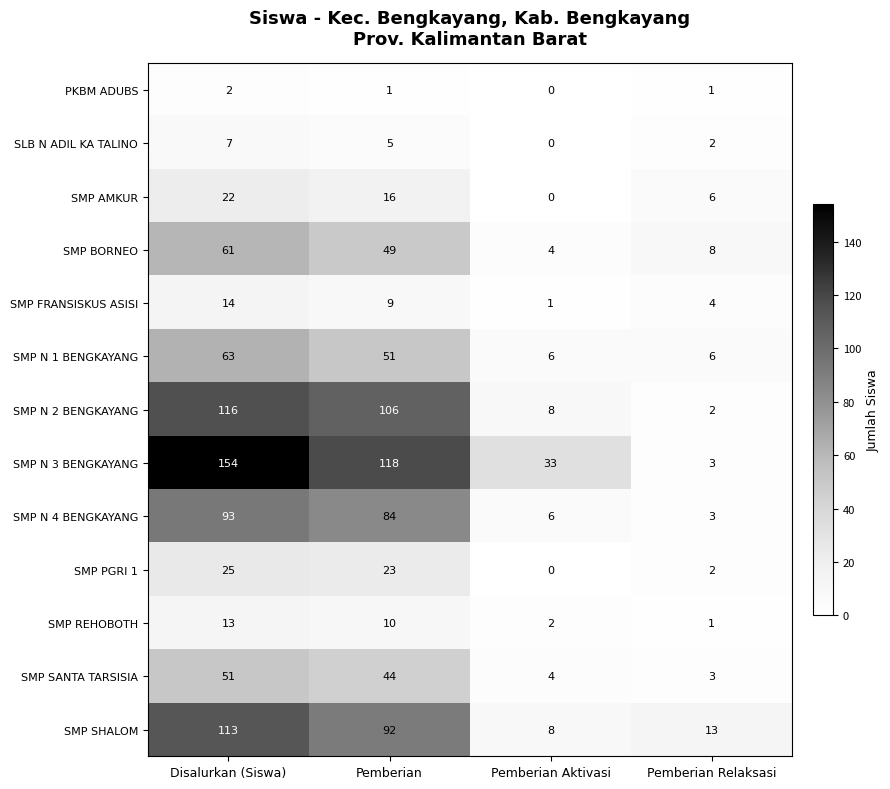

At Disalurkan (Siswa), list the series in order from smallest to largest.

PKBM ADUBS, SLB N ADIL KA TALINO, SMP REHOBOTH, SMP FRANSISKUS ASISI, SMP AMKUR, SMP PGRI 1, SMP SANTA TARSISIA, SMP BORNEO, SMP N 1 BENGKAYANG, SMP N 4 BENGKAYANG, SMP SHALOM, SMP N 2 BENGKAYANG, SMP N 3 BENGKAYANG